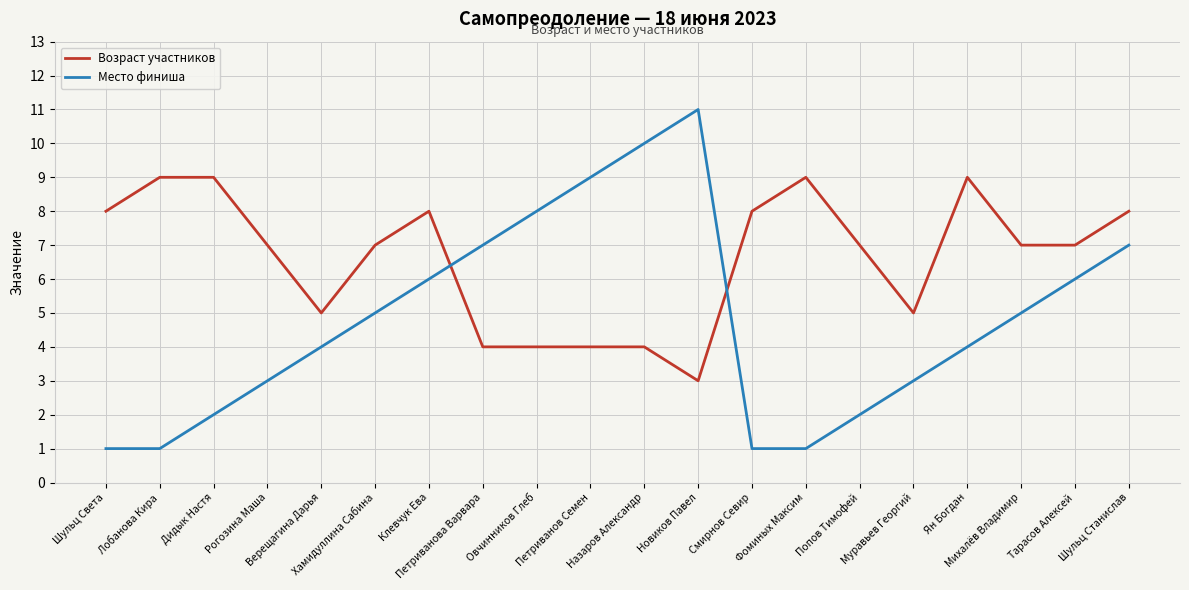

What is the maximum value shown in the chart?

11